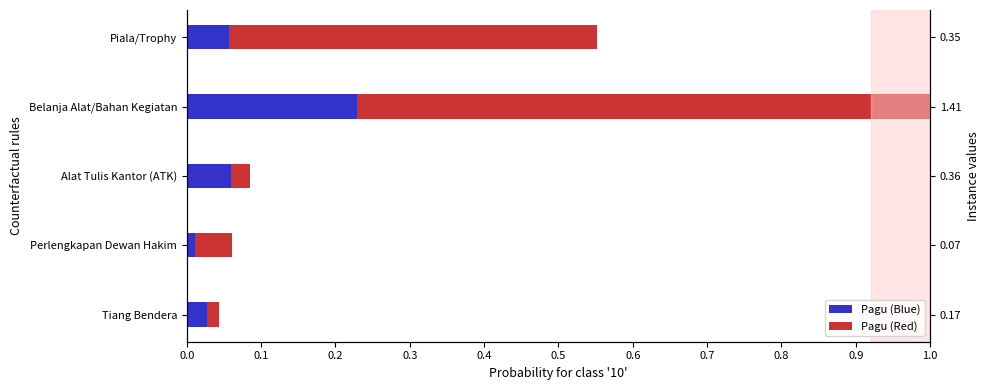

What is the value of the Pagu (Red) bar at the 2nd from the left?

0.1